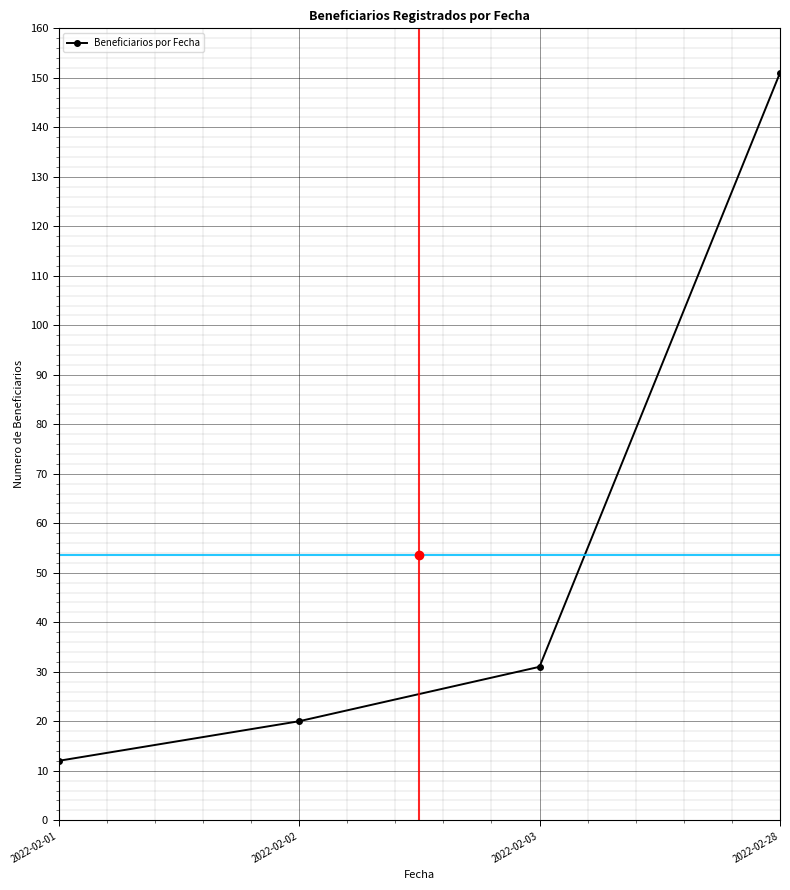

Rank the categories by value from highest to lowest.

2022-02-28, 2022-02-03, 2022-02-02, 2022-02-01